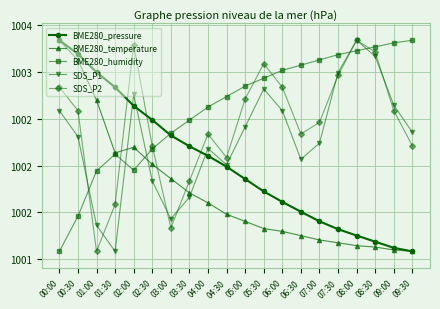

What are all the series names shown in the legend?

BME280_pressure, BME280_temperature, BME280_humidity, SDS_P1, SDS_P2